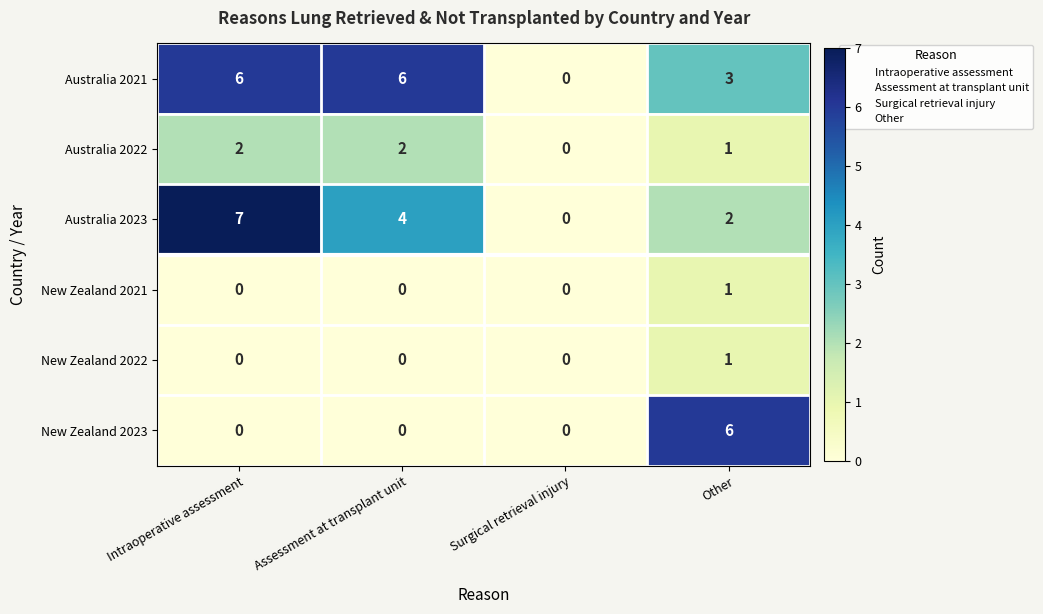

What is the total value across all series at Other?

14